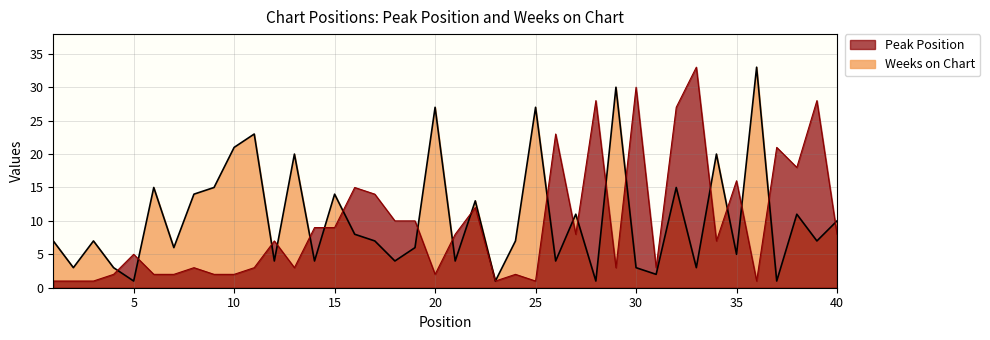

How many categories are shown in the chart?

40